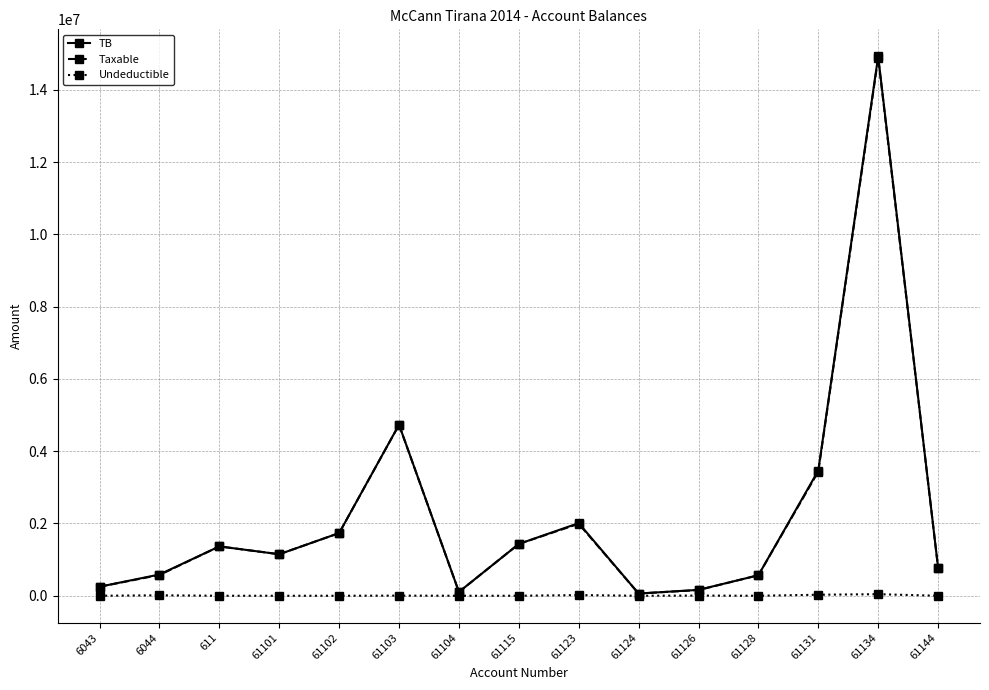

The value of TB at 61131 is 1635052.3. True or false?

False